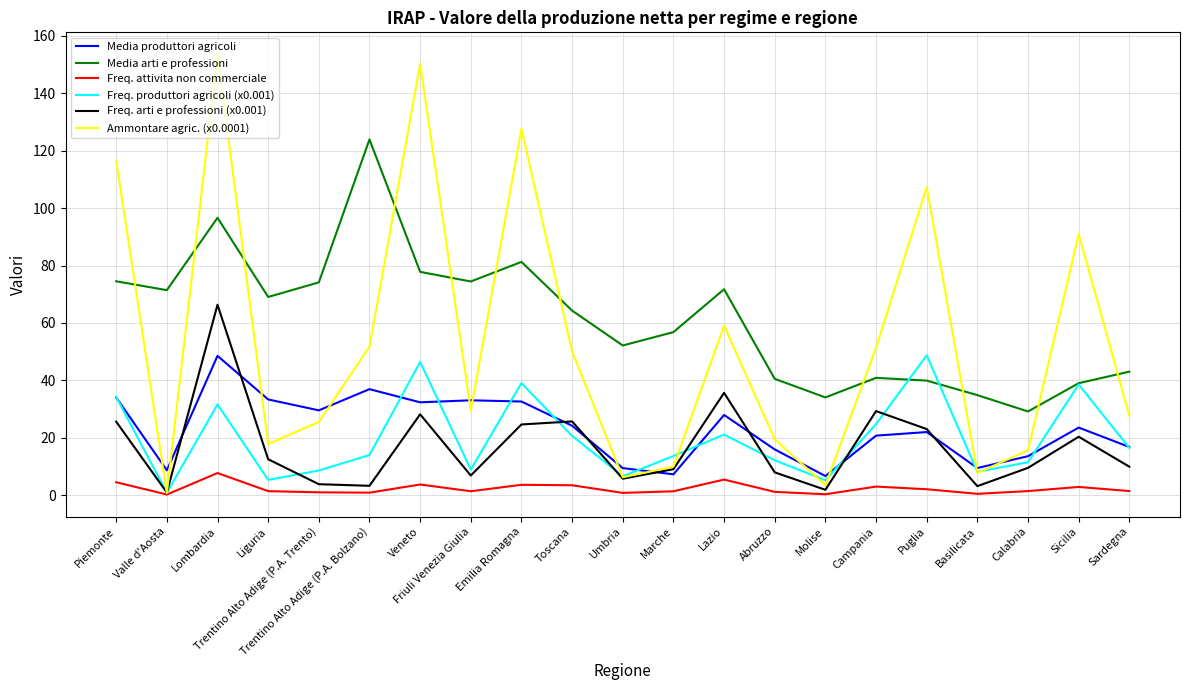

What is the greatest value displayed?

153.6